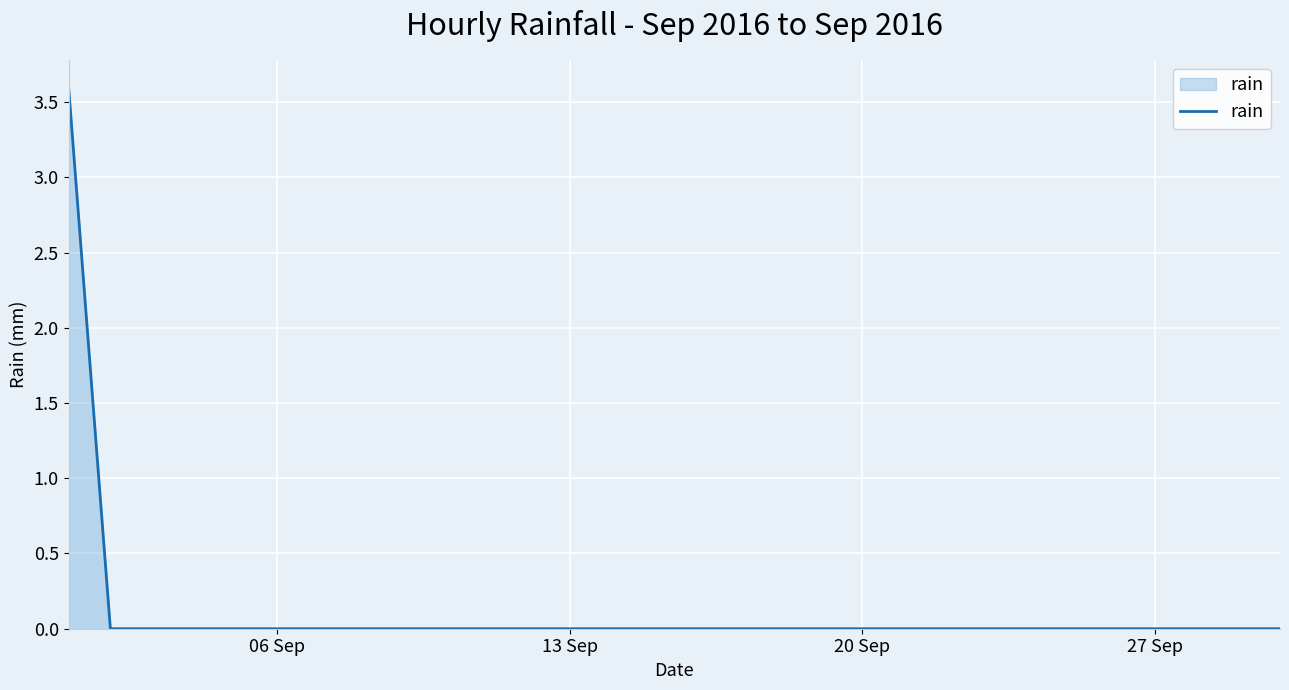

What is the greatest value displayed?

3.6